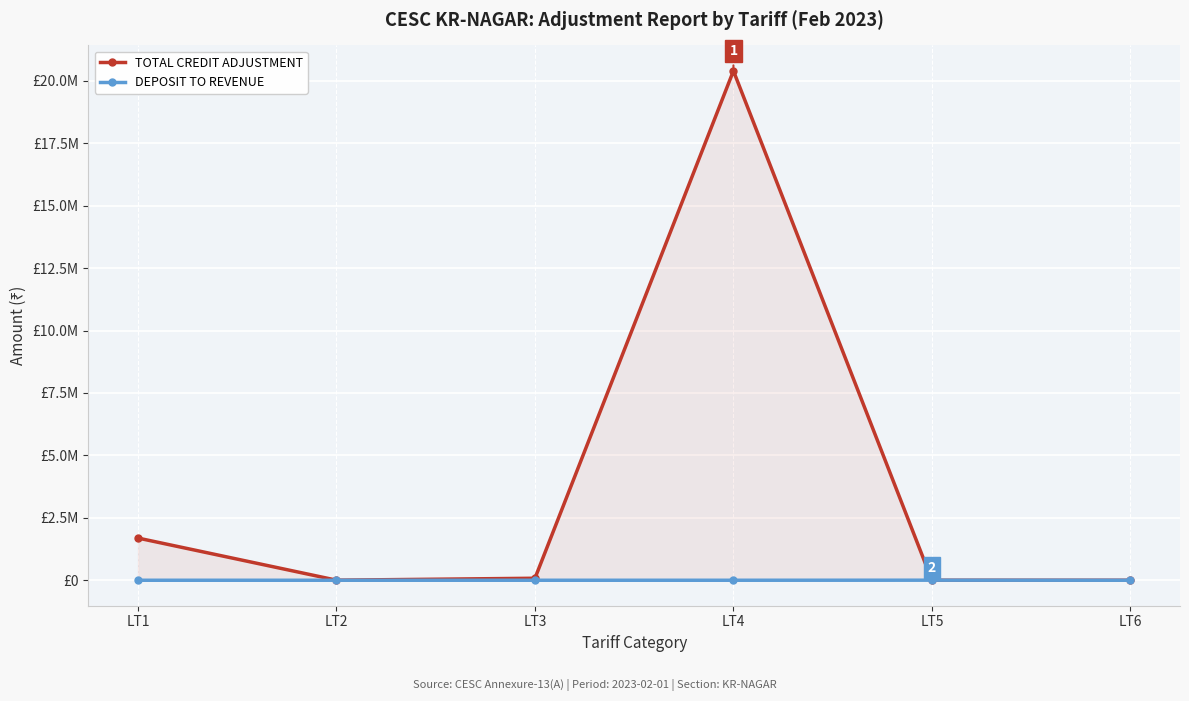

What is the average value of the TOTAL CREDIT ADJUSTMENT series?

3695148.9